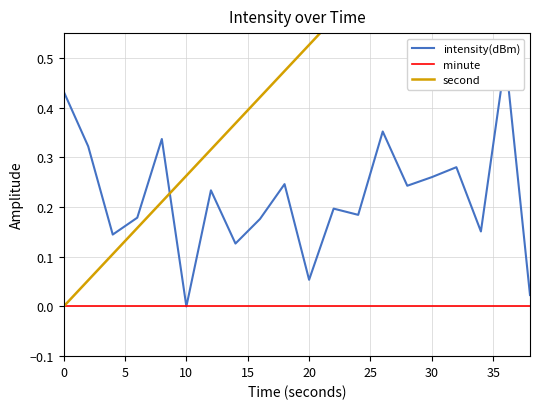

Is the value of intensity(dBm) at 17 greater than the value of minute at 9?

Yes